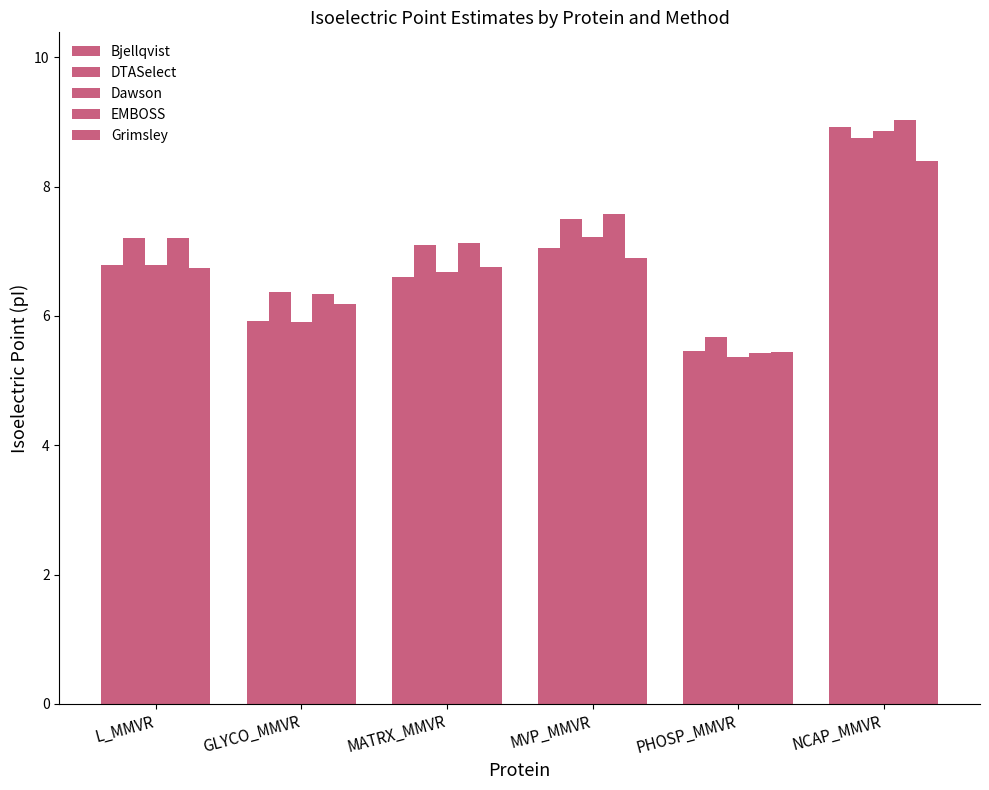

Is it true that Bjellqvist equals 7.1 at MVP_MMVR?

True